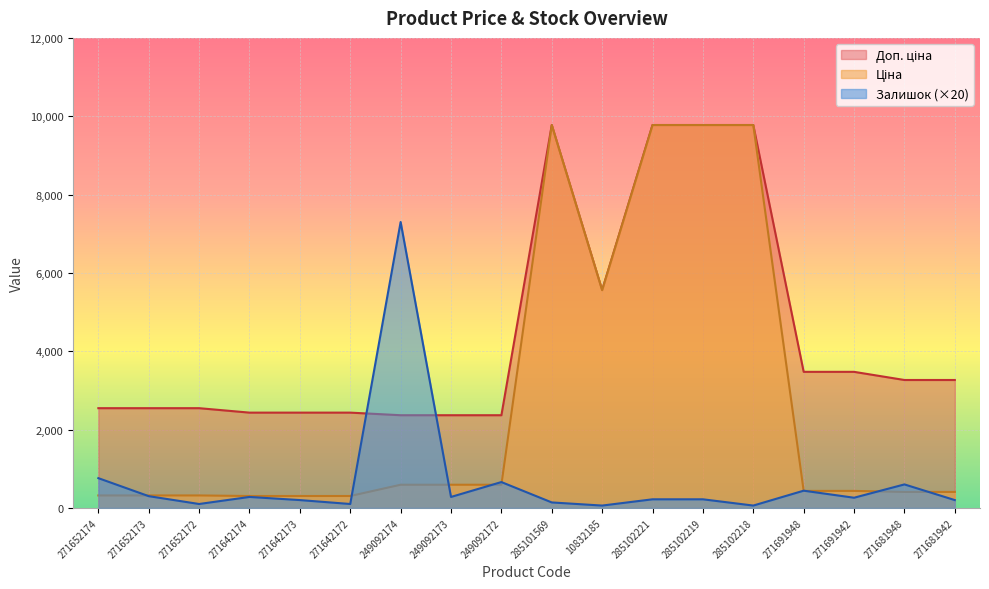

The Ціна series shows 6297.5 at 285102218. True or false?

False